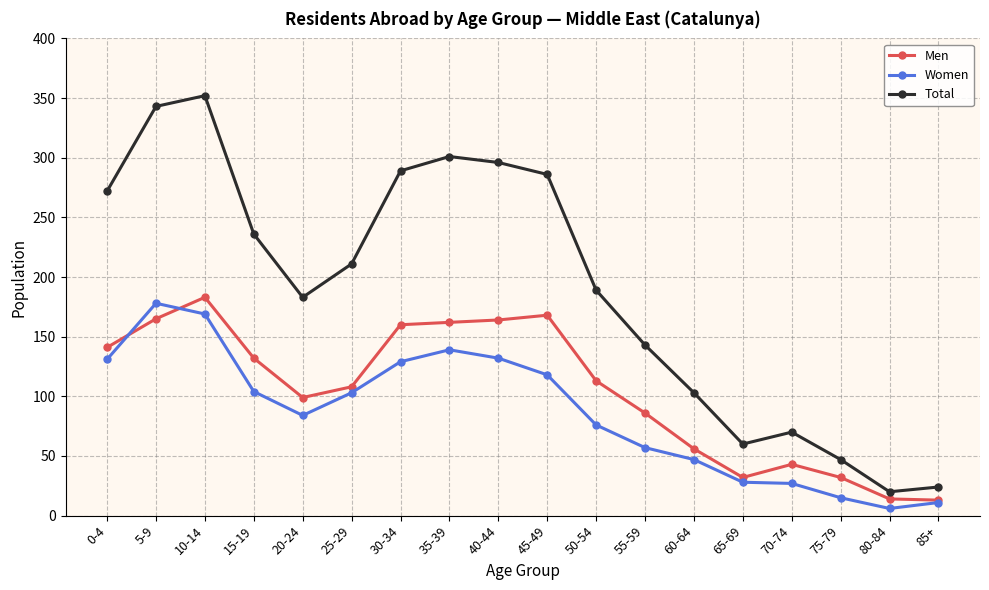

What are all the series names shown in the legend?

Men, Women, Total